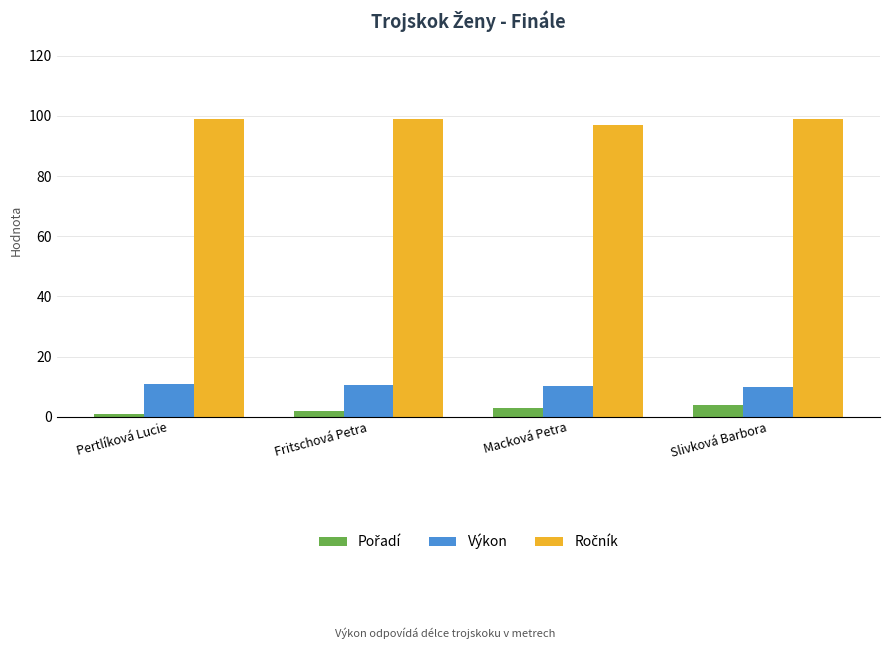

At how many categories does at least one series exceed 27?

4